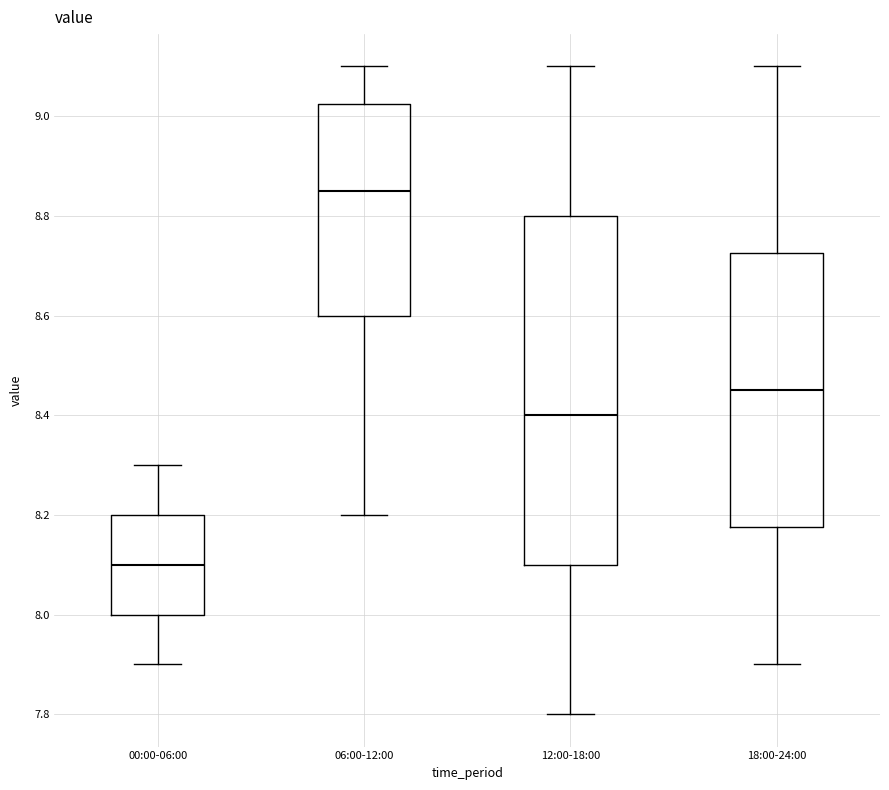

Reading left to right, transcribe this box plot: for each box, give where its median line is, the range the box spans, and where its two whiskers end, as read against the y-axis. The values are not printed on the chart, so give them approximately, as read against the axis.

00:00-06:00: median 8.10, box 8.00 to 8.20, whiskers 7.90 to 8.30
06:00-12:00: median 8.86, box 8.60 to 9.02, whiskers 8.20 to 9.10
12:00-18:00: median 8.40, box 8.10 to 8.80, whiskers 7.80 to 9.10
18:00-24:00: median 8.46, box 8.18 to 8.72, whiskers 7.90 to 9.10